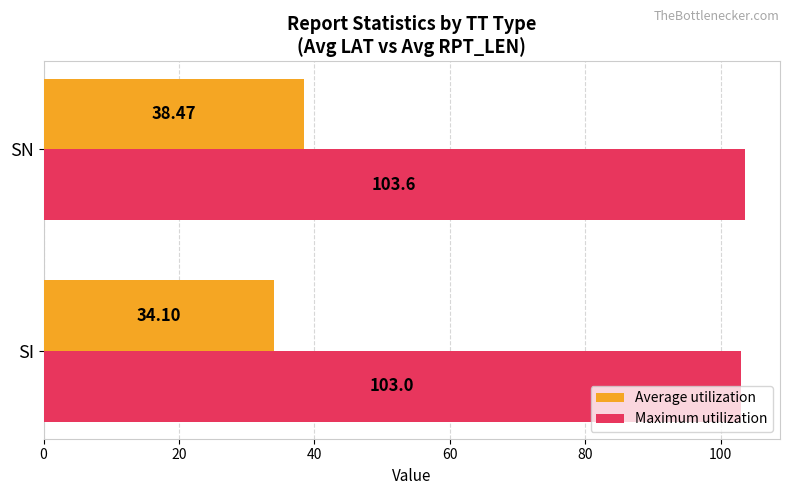

What is the difference between the Maximum utilization values at SN and SI?

0.6